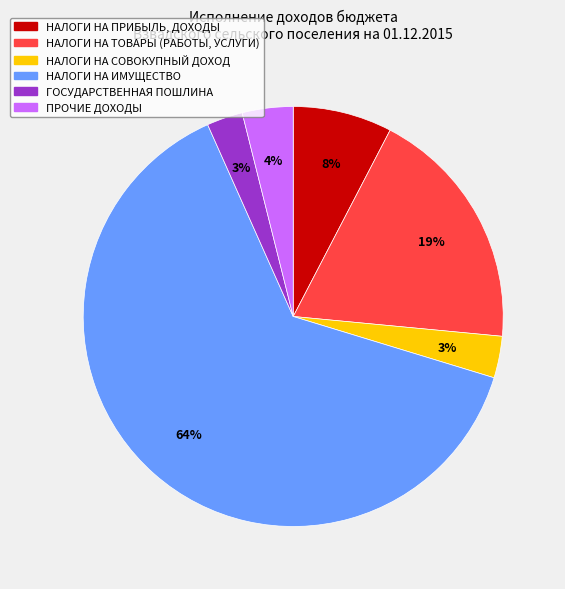

Count the number of slices in the pie.

6